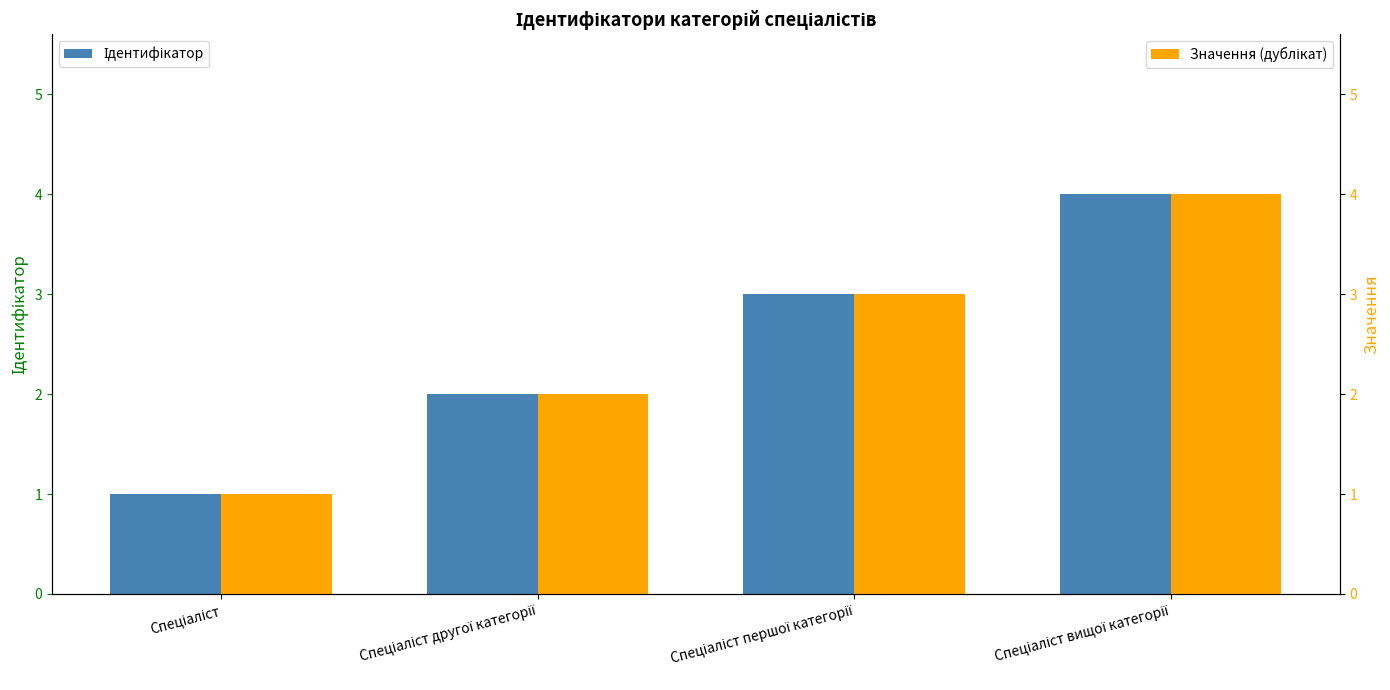

How many values in the Ідентифікатор series exceed 3?

1